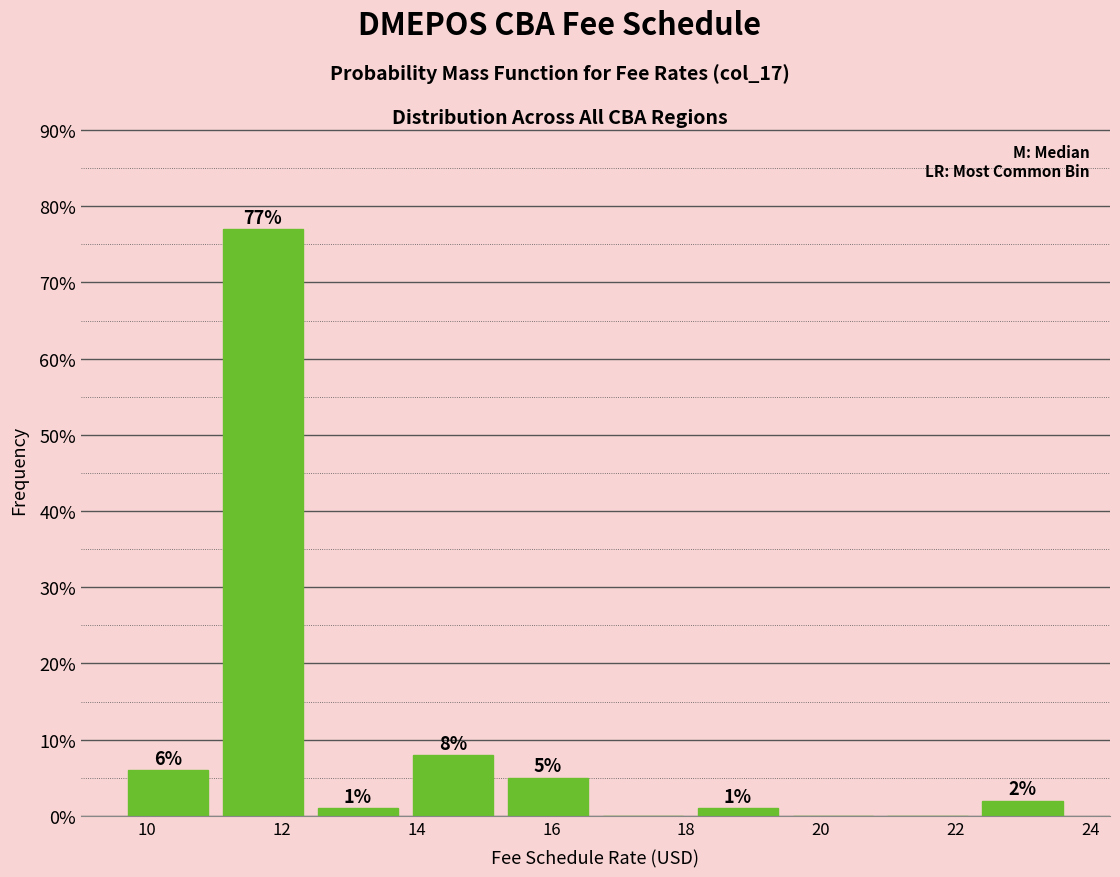

Over which range of the x-axis is the bar tallest?

11.2 to 12.6